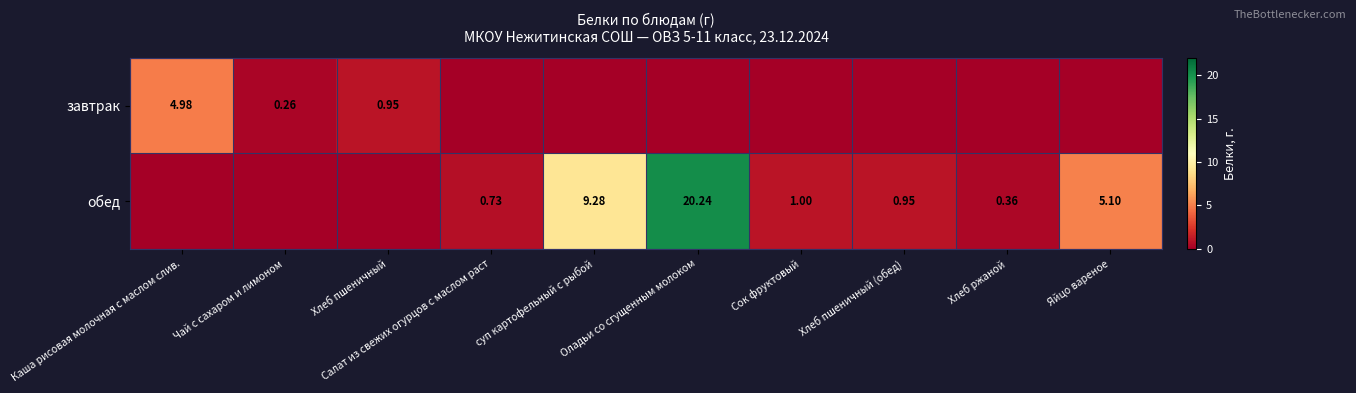

Is it true that обед equals -12.4 at Хлеб пшеничный?

False